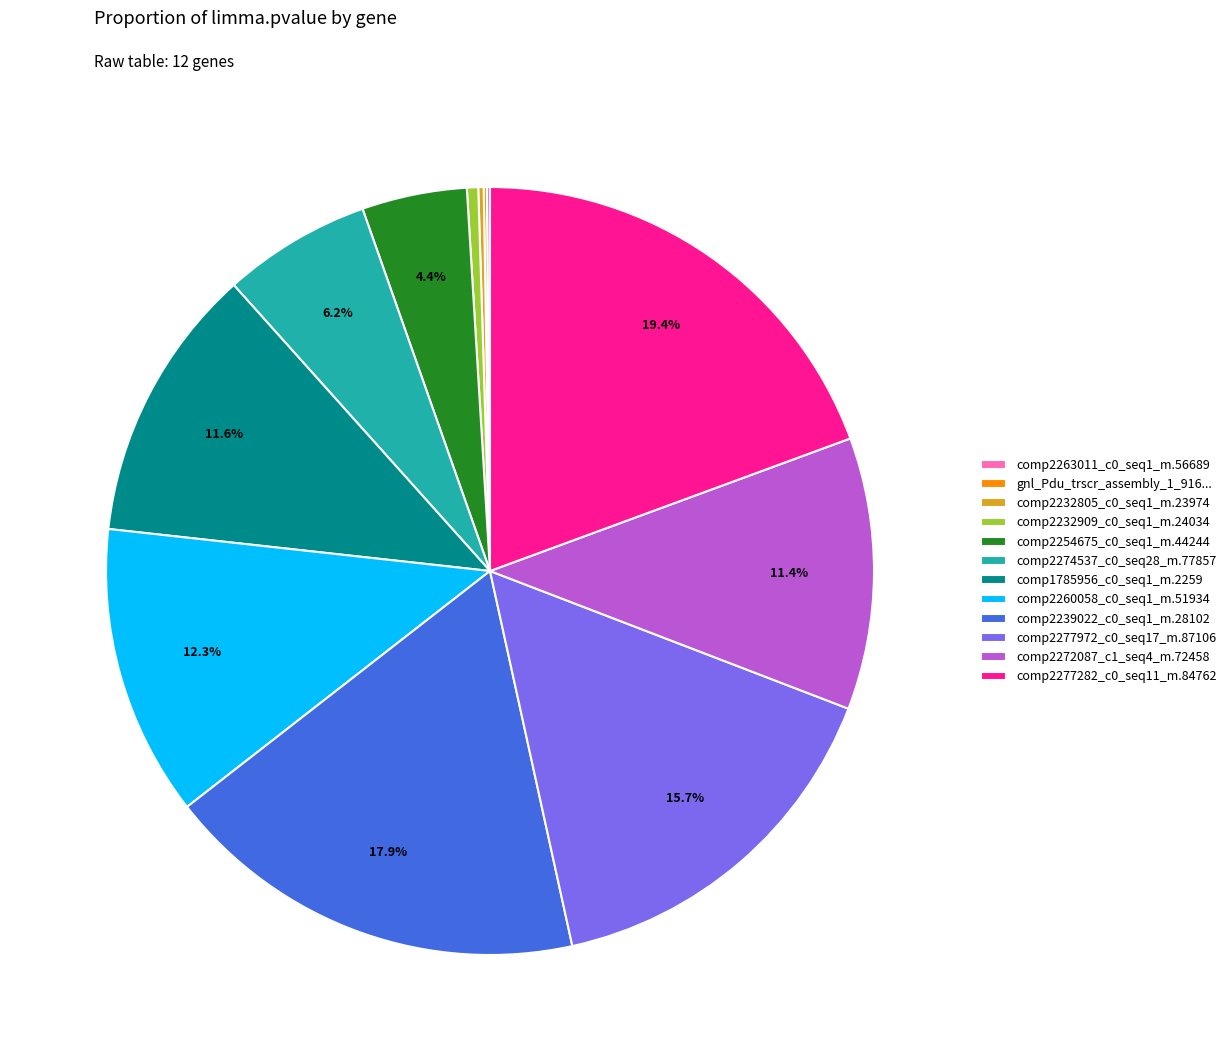

Is there a majority slice in this chart?

No